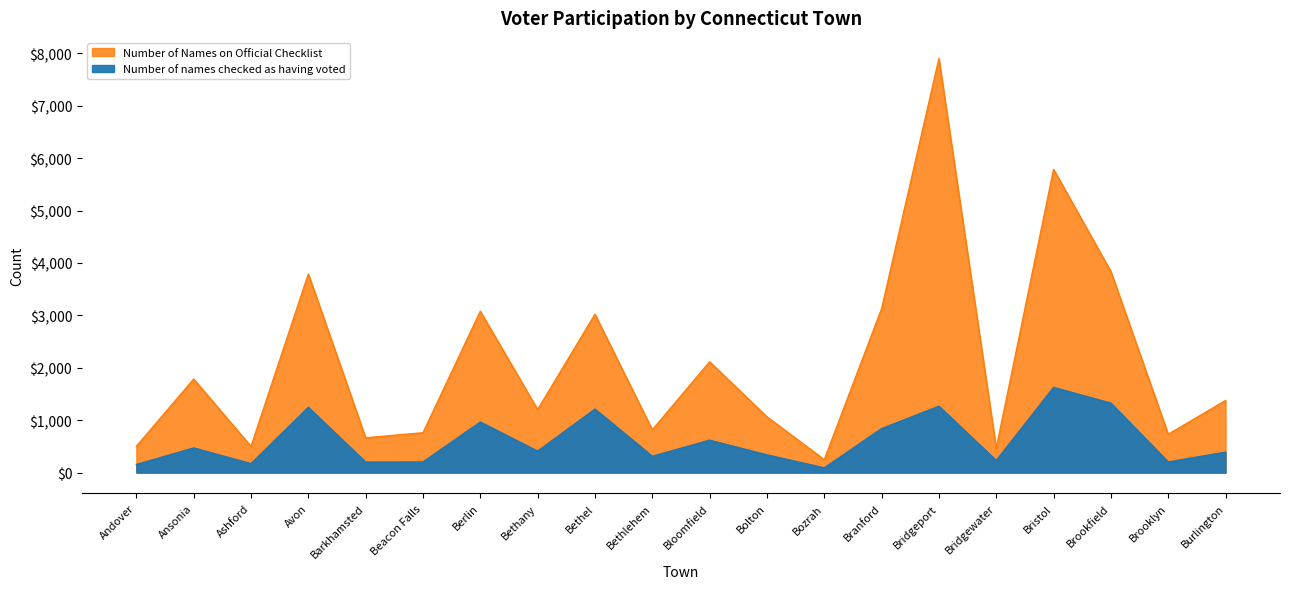

How many values in the Number of Names on Official Checklist series exceed 1376?

9